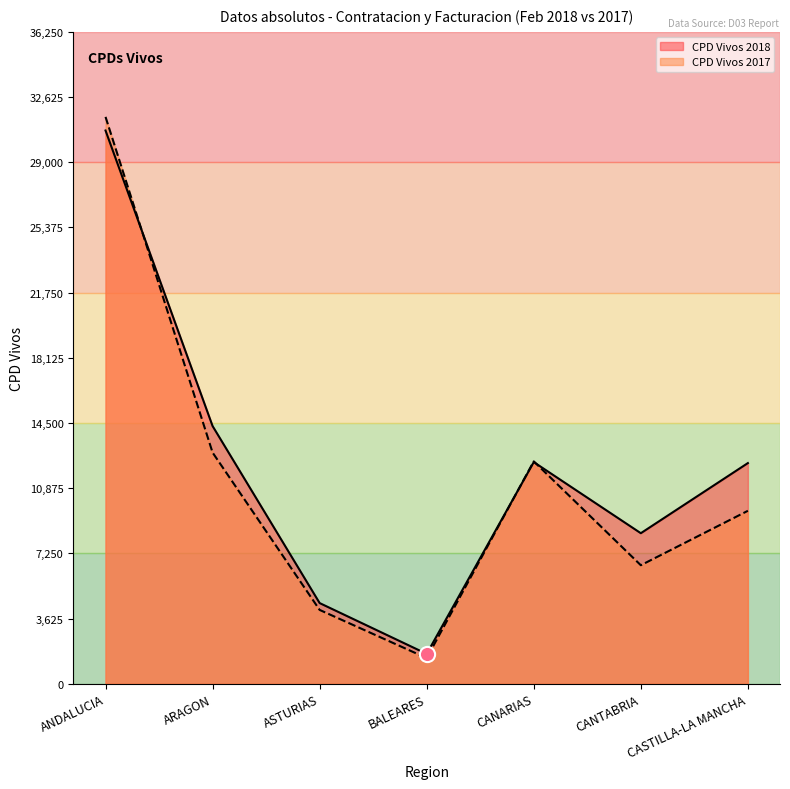

Is the value of CPD Vivos 2018 at ASTURIAS greater than the value of CPD Vivos 2017 at ASTURIAS?

Yes